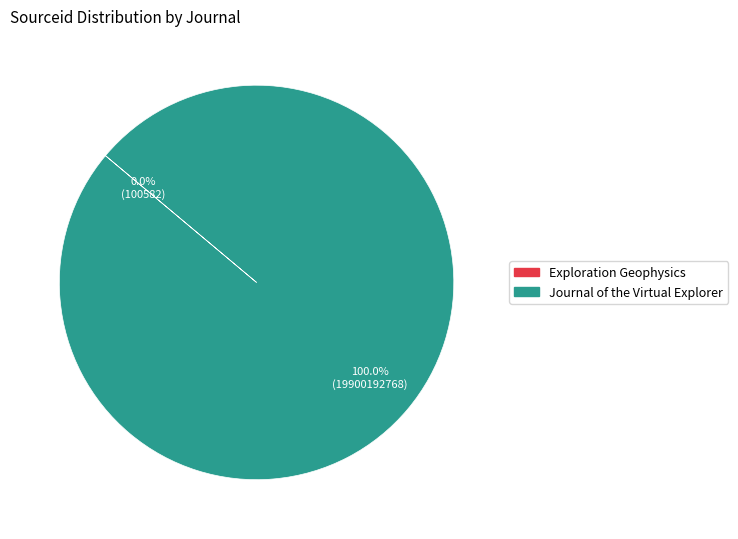

Which slice is the largest?

Journal of the Virtual Explorer